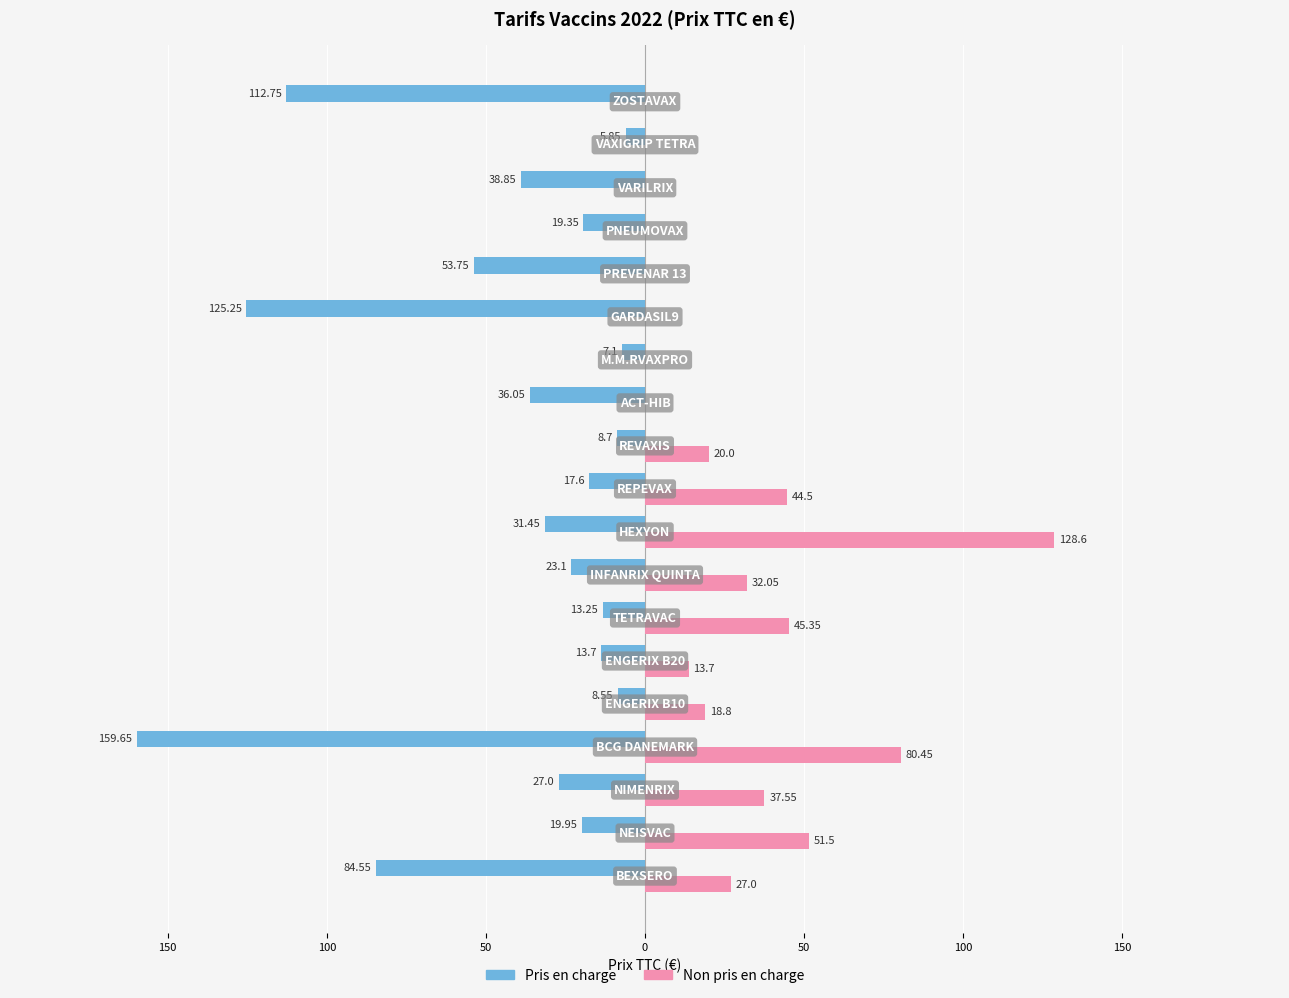

What are all the series names shown in the legend?

Pris en charge, Non pris en charge